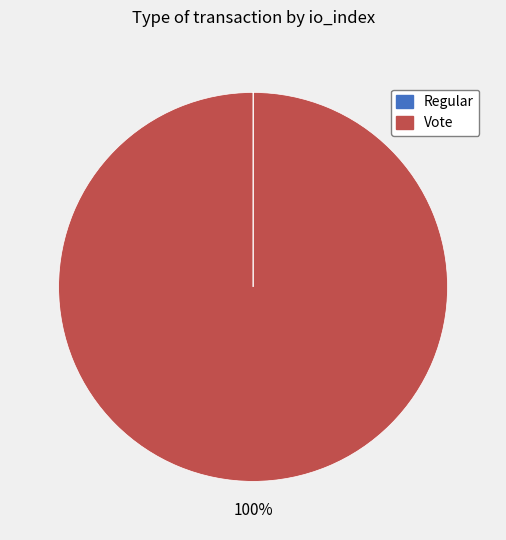

Does any single category account for the majority?

Yes